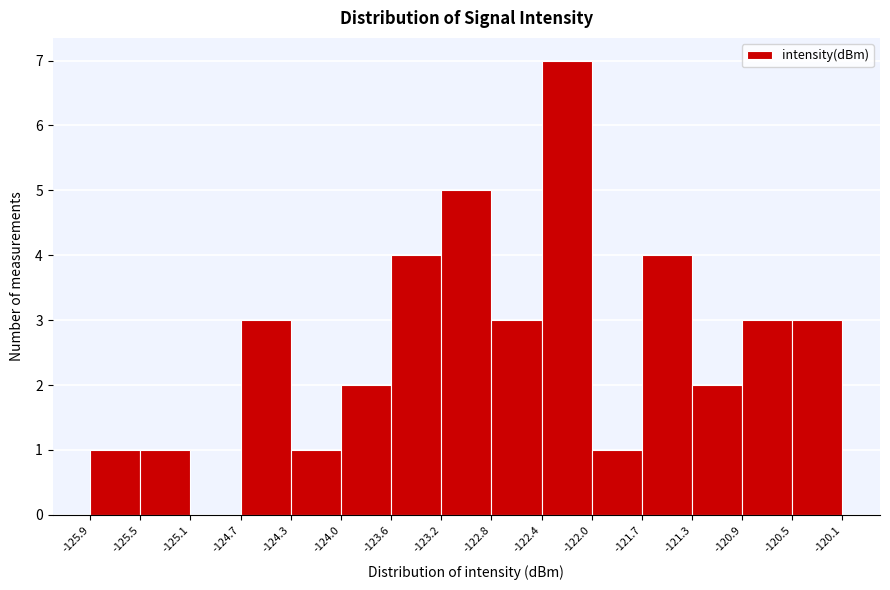

What is the height of the bar covering -124.7 to -124.3 on the x-axis? The values are not printed on the chart, so give them approximately, as read against the axis.

3